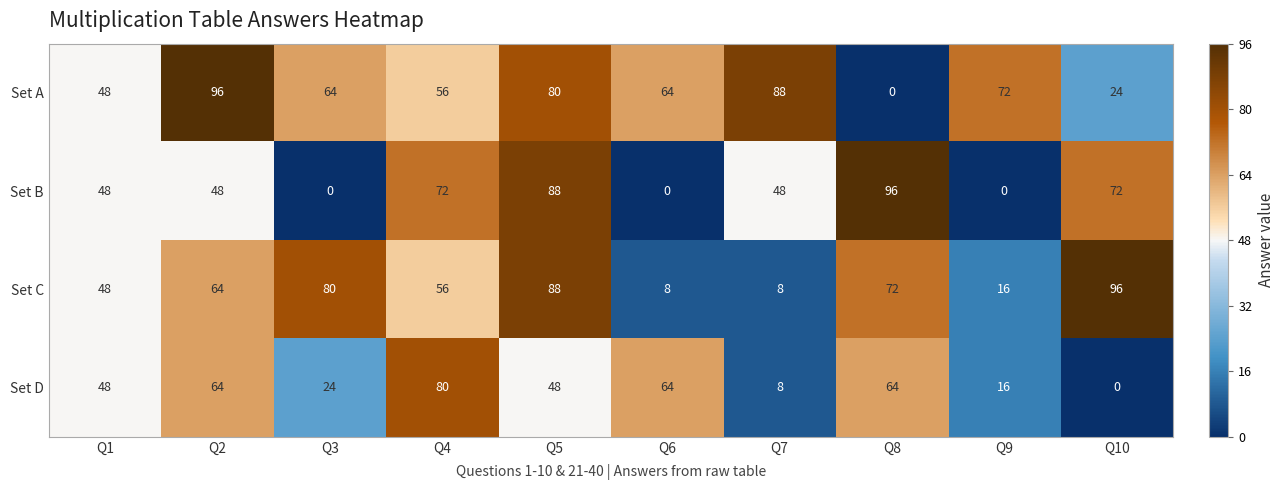

Count the number of data series in this chart.

4